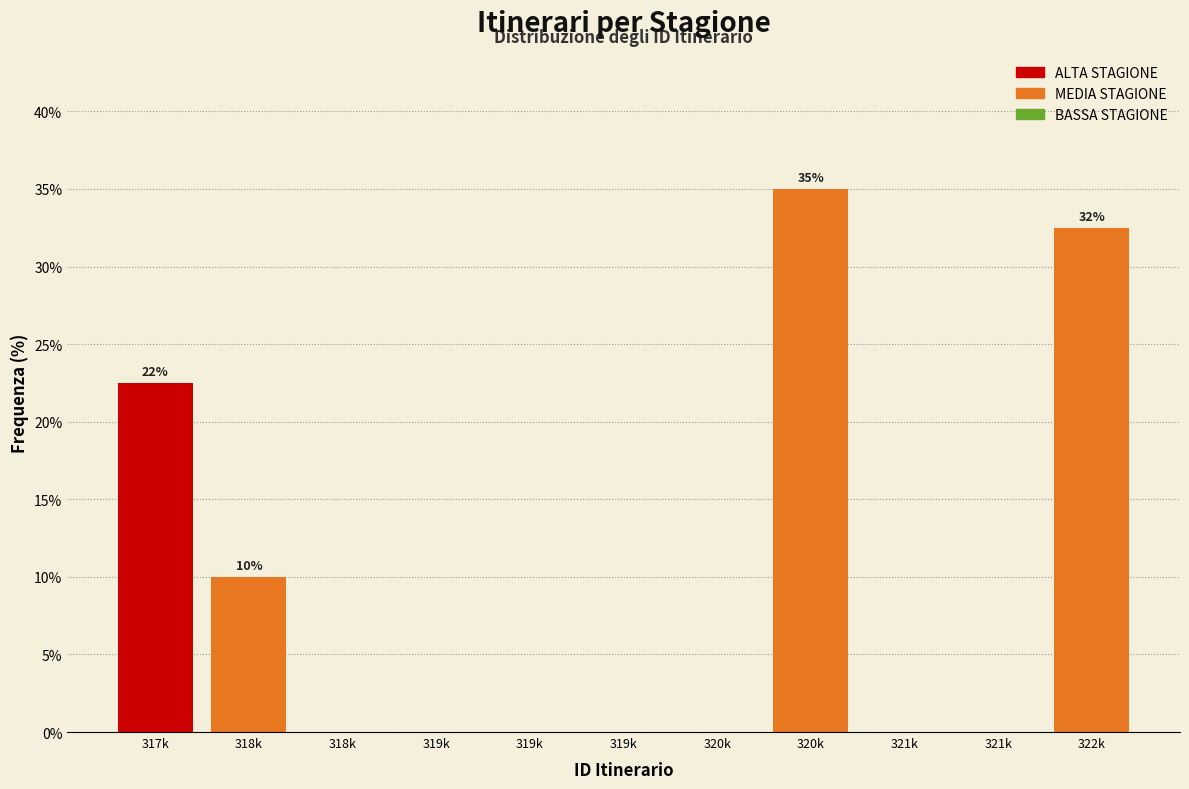

How many series are shown in this chart?

1